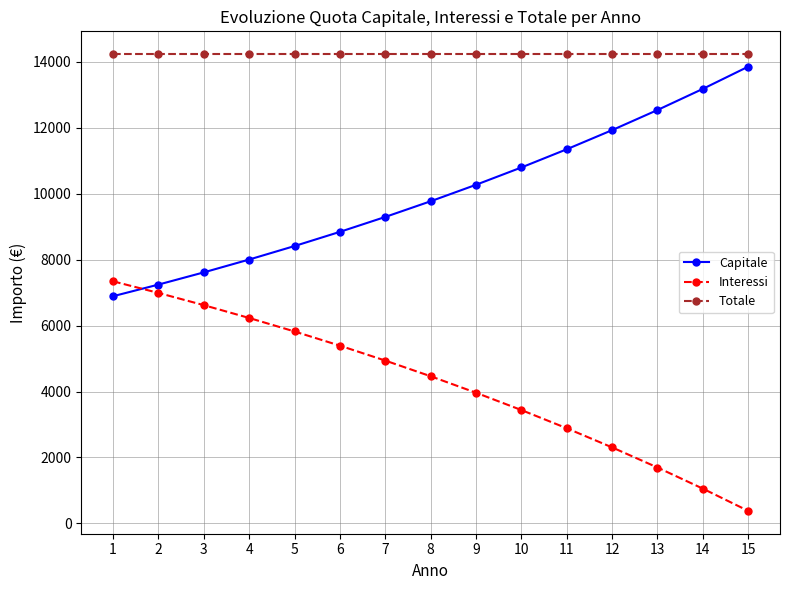

What is the spread (max minus min) of values at 10?

10796.8